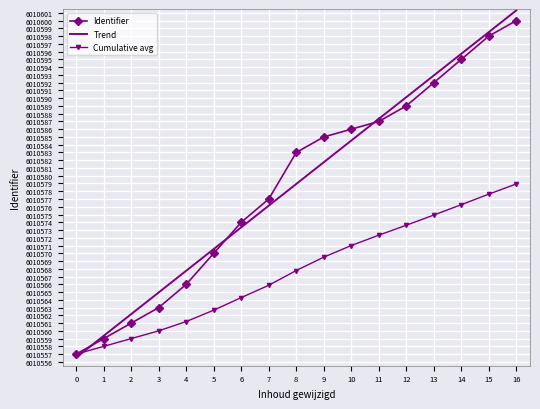

At 14, list the series in order from smallest to largest.

Cumulative avg, Identifier, Trend